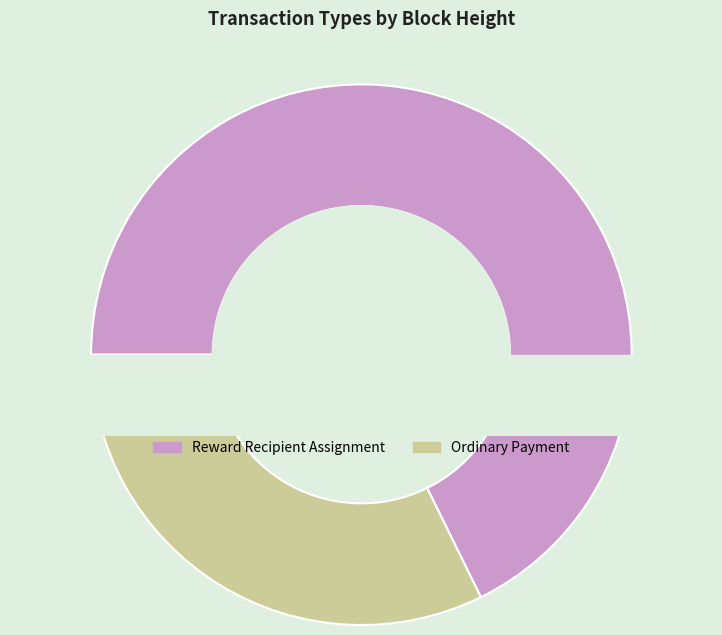

Is there a majority slice in this chart?

Yes